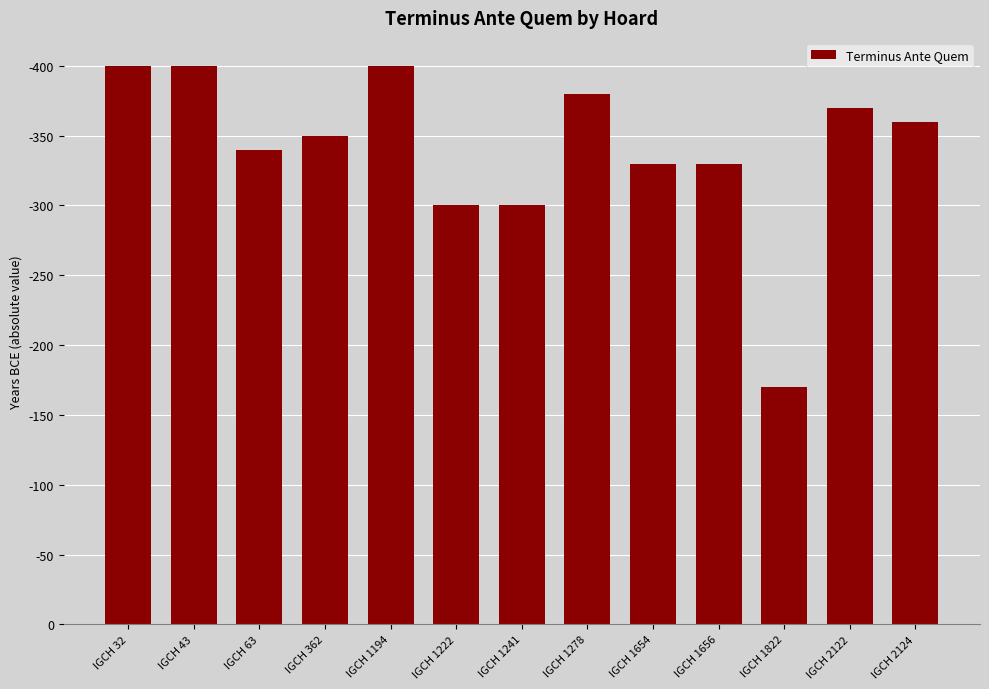

At which category does the chart reach its minimum across all series?

IGCH 1822